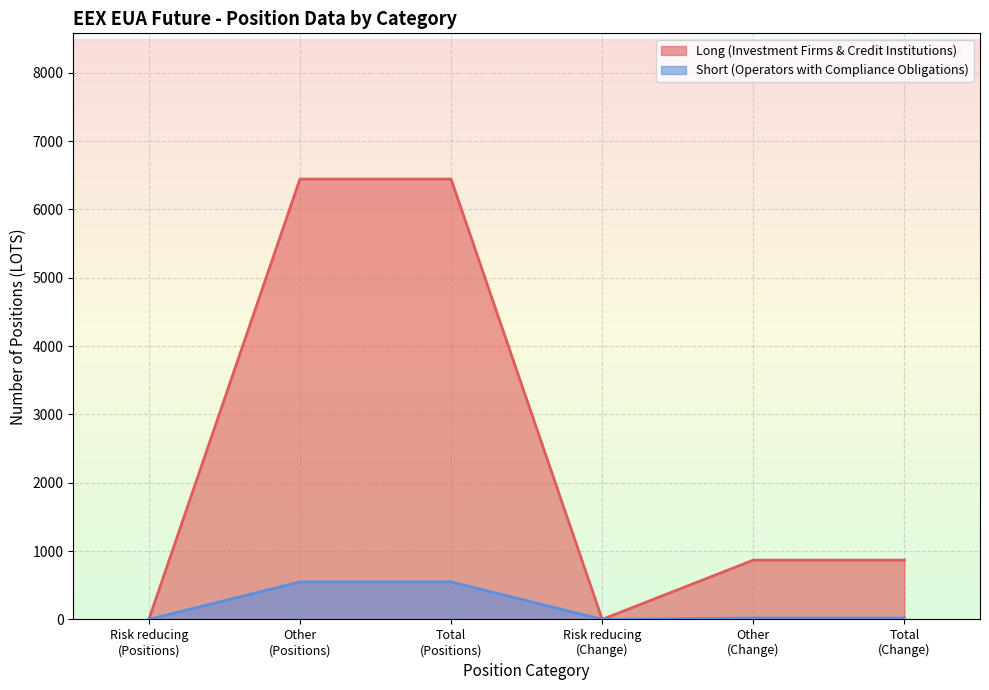

The chart shows a value of 20 at Total
(Change). True or false?

True